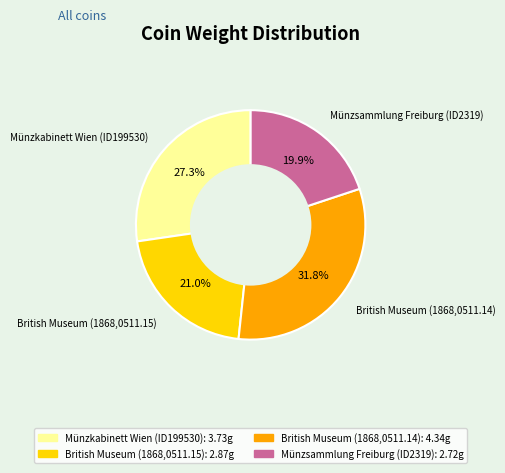

How many segments does this pie chart have?

4